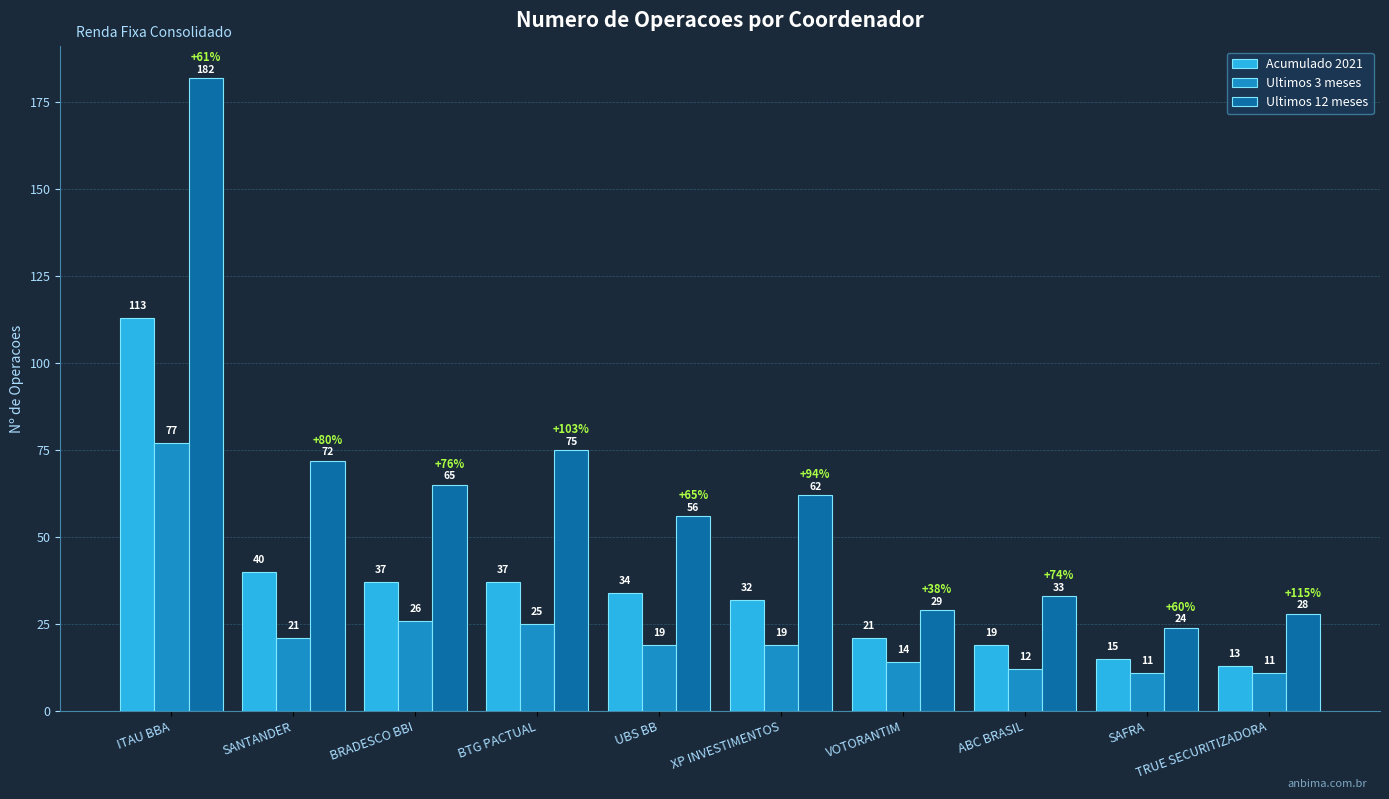

How many series are shown in this chart?

3